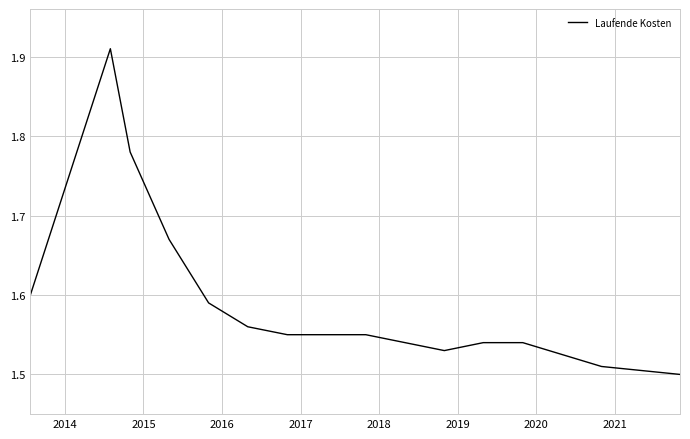

What is the smallest value displayed?

1.5